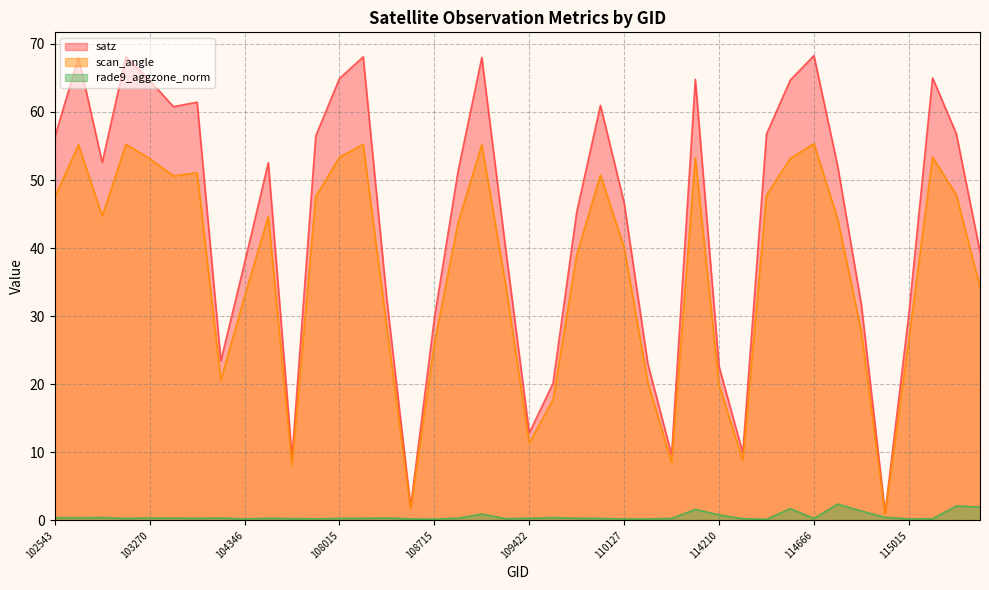

What is the value of the rade9_aggzone_norm point at the 25th from the left?

0.2